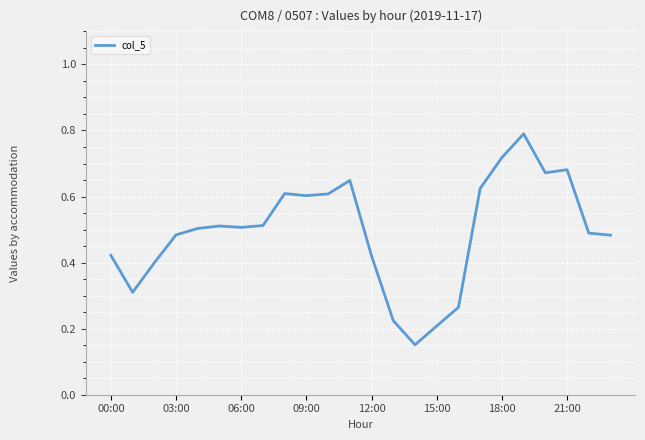

What is the maximum value shown in the chart?

0.8